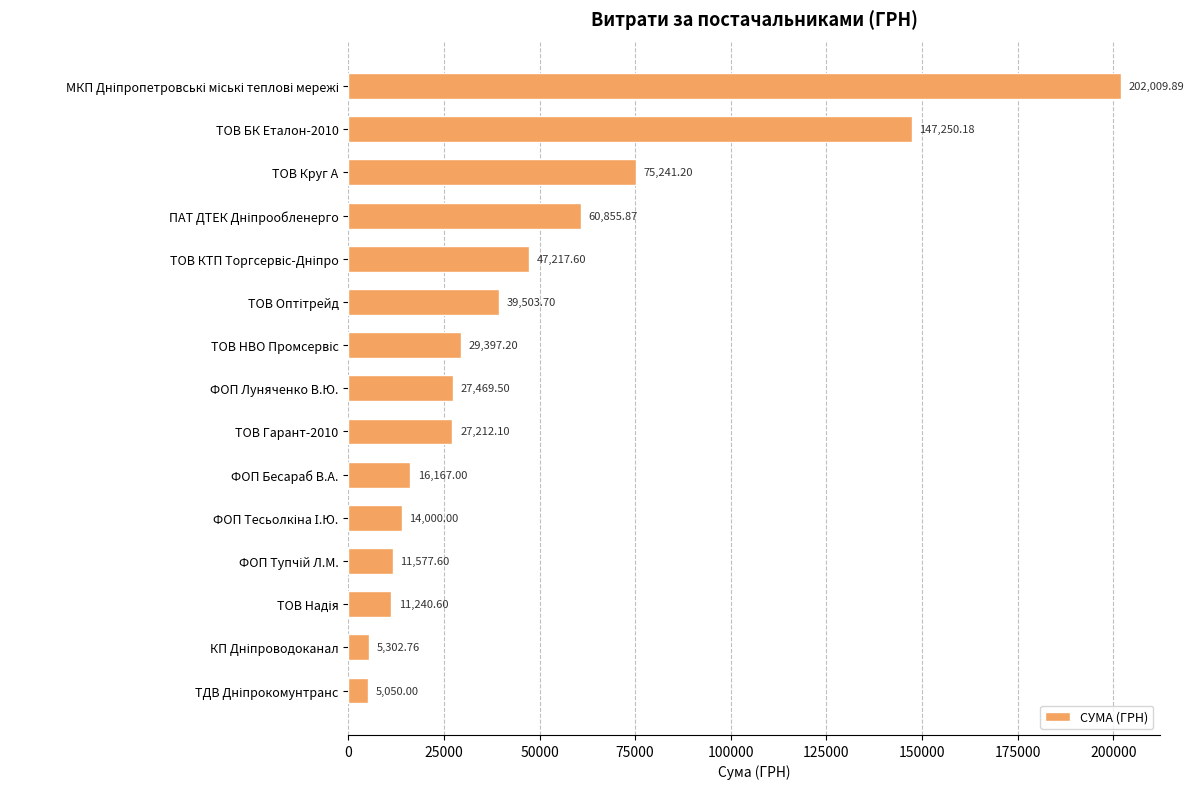

What is the difference between the maximum and second lowest values?

196707.1